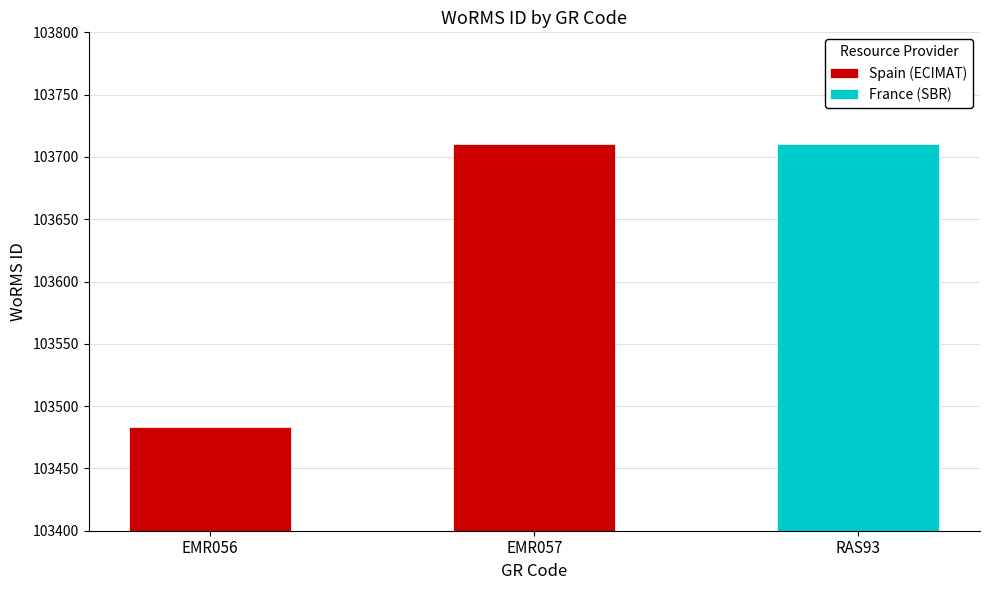

What is the label of the 3rd bar from the right?

EMR056